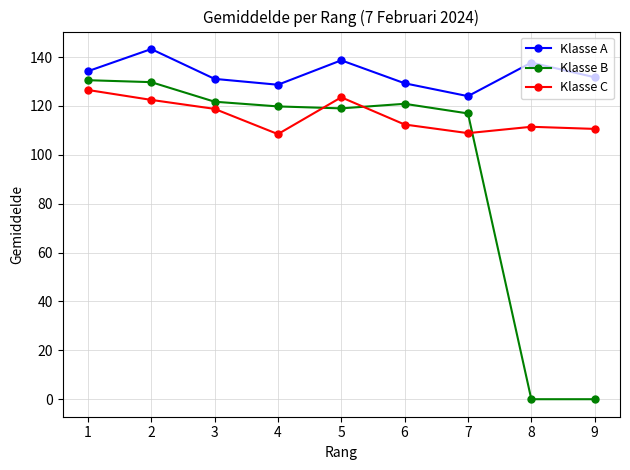

In Klasse A, how many points are higher than both neighbors (excluding endpoints)?

3